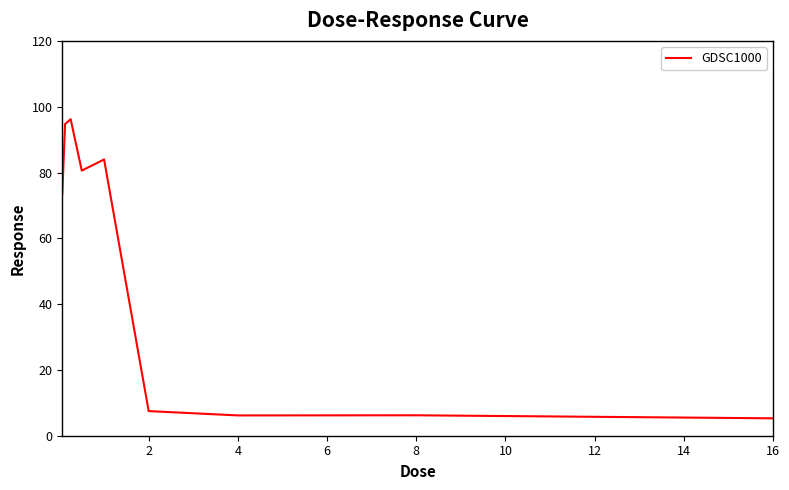

What is the maximum value shown in the chart?

96.2